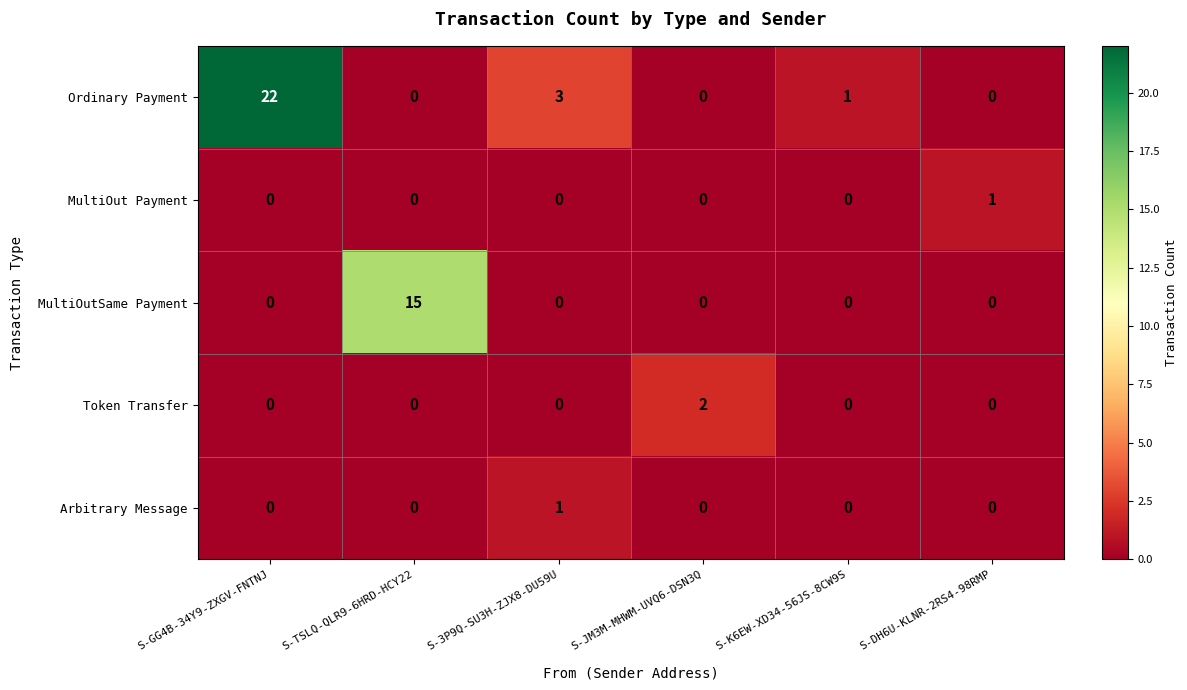

Count the number of data series in this chart.

5